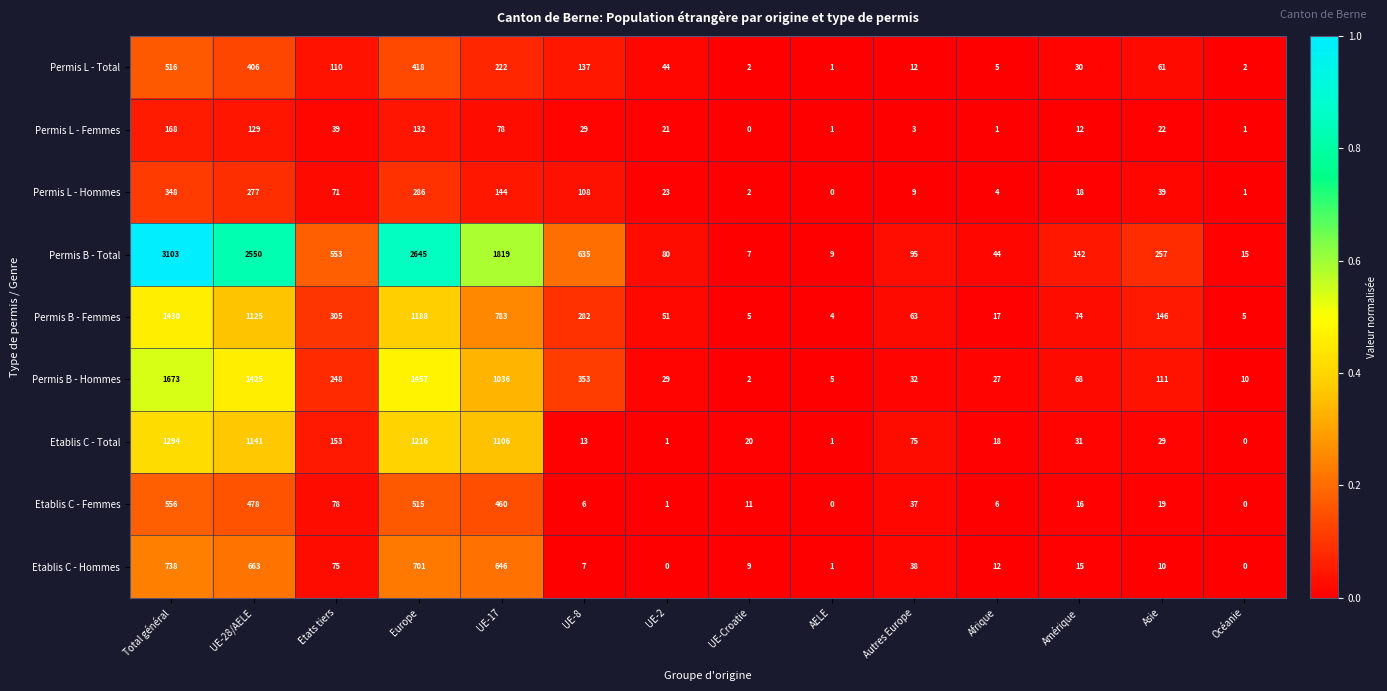

Which series has the widest spread of values?

Permis B - Total